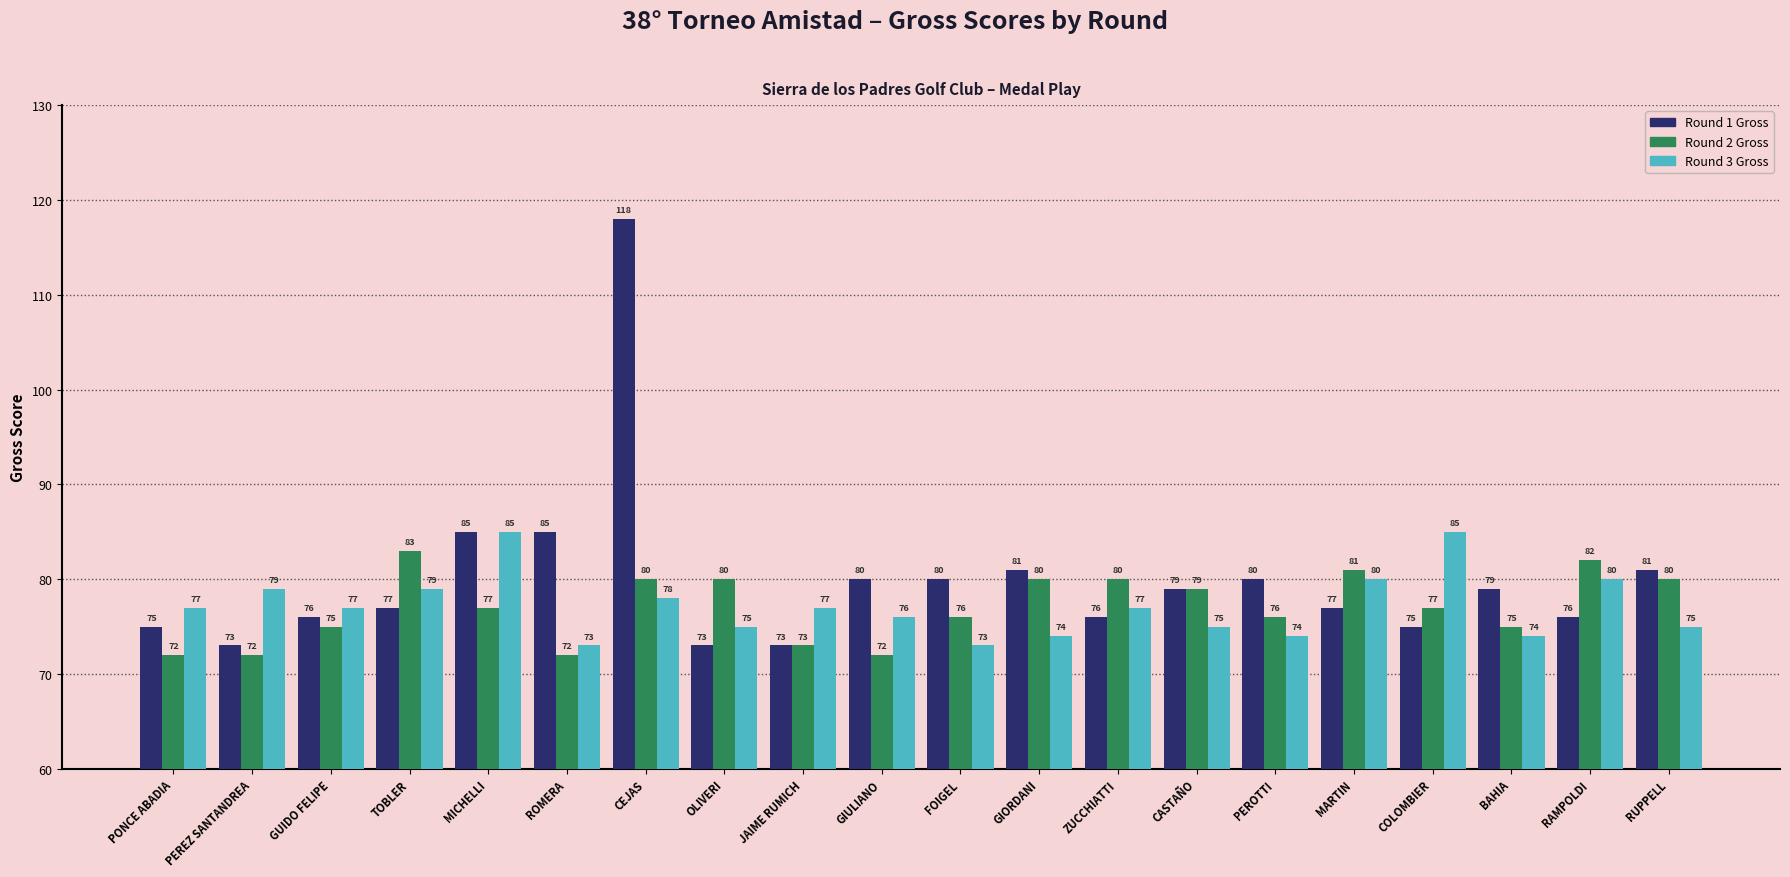

Reading left to right, list all the values displayed in this chart.

Round 1 Gross: PONCE ABADIA=75	PEREZ SANTANDREA=73	GUIDO FELIPE=76	TOBLER=77	MICHELLI=85	ROMERA=85	CEJAS=118	OLIVERI=73	JAIME RUMICH=73	GIULIANO=80	FOIGEL=80	GIORDANI=81	ZUCCHIATTI=76	CASTAÑO=79	PEROTTI=80	MARTIN=77	COLOMBIER=75	BAHIA=79	RAMPOLDI=76	RUPPELL=81
Round 2 Gross: PONCE ABADIA=72	PEREZ SANTANDREA=72	GUIDO FELIPE=75	TOBLER=83	MICHELLI=77	ROMERA=72	CEJAS=80	OLIVERI=80	JAIME RUMICH=73	GIULIANO=72	FOIGEL=76	GIORDANI=80	ZUCCHIATTI=80	CASTAÑO=79	PEROTTI=76	MARTIN=81	COLOMBIER=77	BAHIA=75	RAMPOLDI=82	RUPPELL=80
Round 3 Gross: PONCE ABADIA=77	PEREZ SANTANDREA=79	GUIDO FELIPE=77	TOBLER=79	MICHELLI=85	ROMERA=73	CEJAS=78	OLIVERI=75	JAIME RUMICH=77	GIULIANO=76	FOIGEL=73	GIORDANI=74	ZUCCHIATTI=77	CASTAÑO=75	PEROTTI=74	MARTIN=80	COLOMBIER=85	BAHIA=74	RAMPOLDI=80	RUPPELL=75